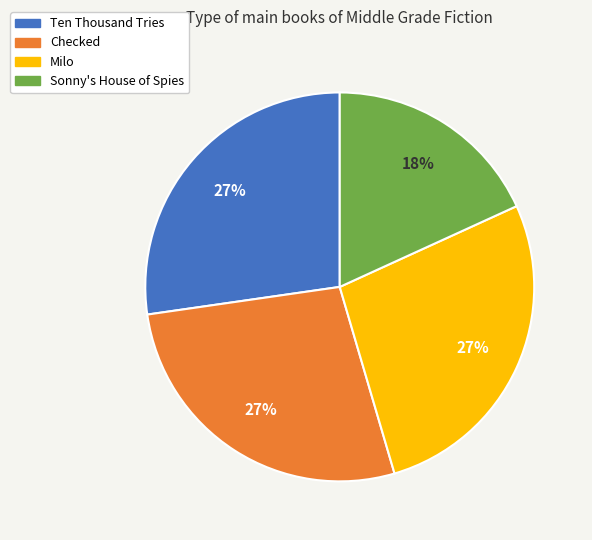

Is there any slice that represents more than half of the pie?

No